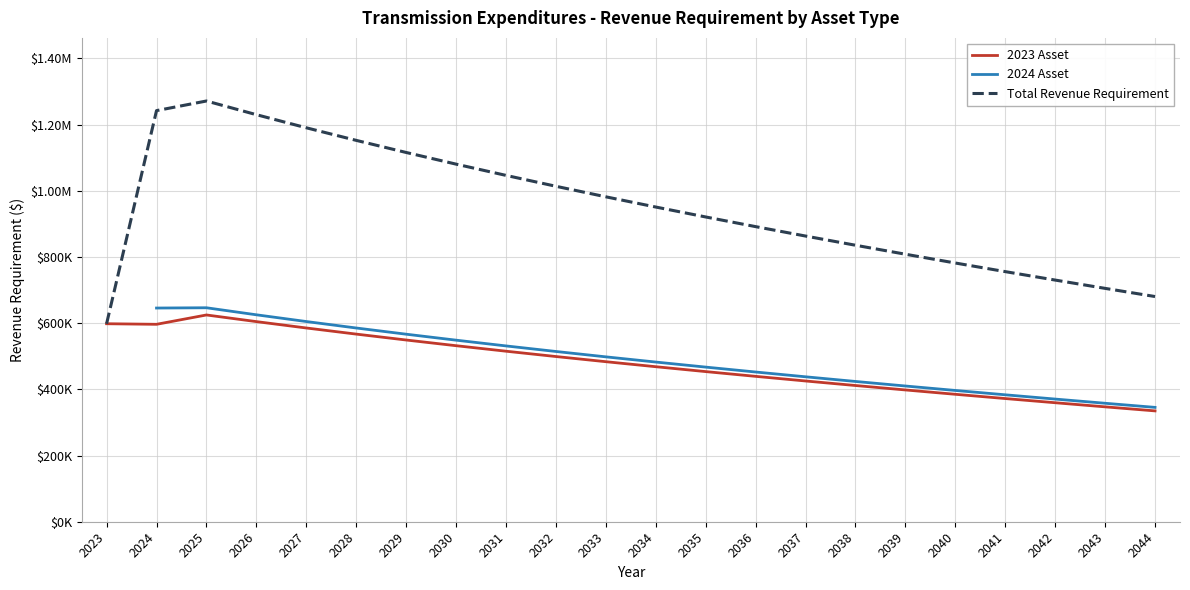

Count the 2024 Asset values in the range 410187 to 585515.

11